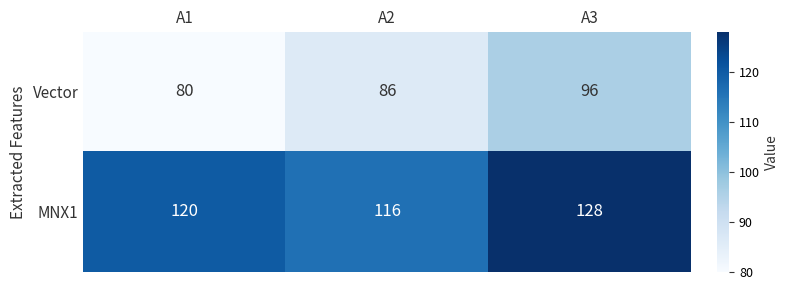

At which category does the chart reach its minimum across all series?

A1